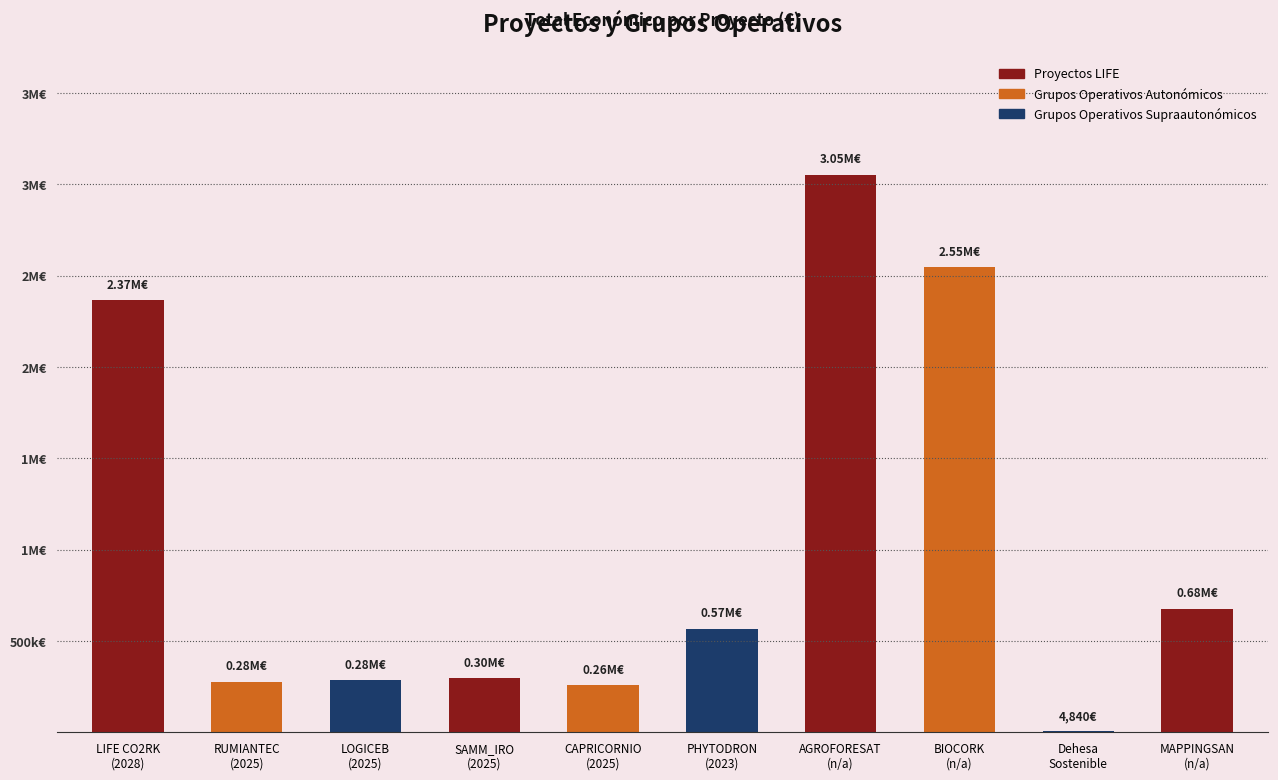

What is the value of the 3rd bar from the left?

283527